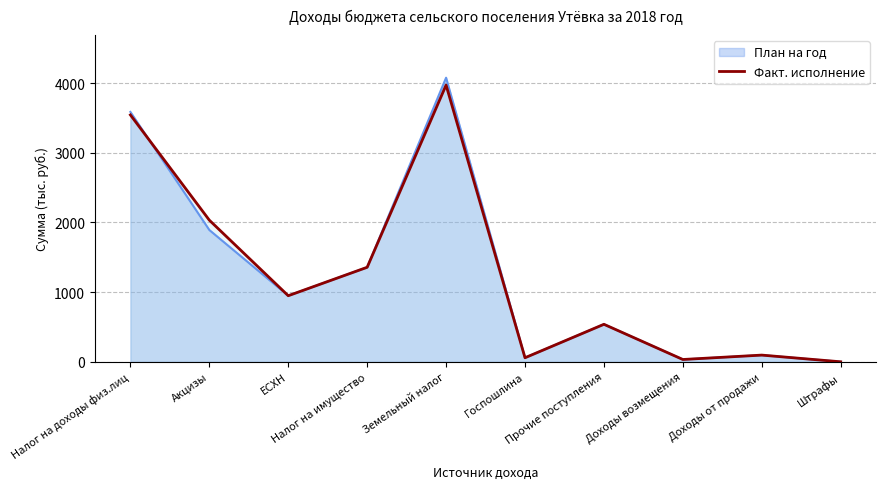

The value at Акцизы is 2032. True or false?

True